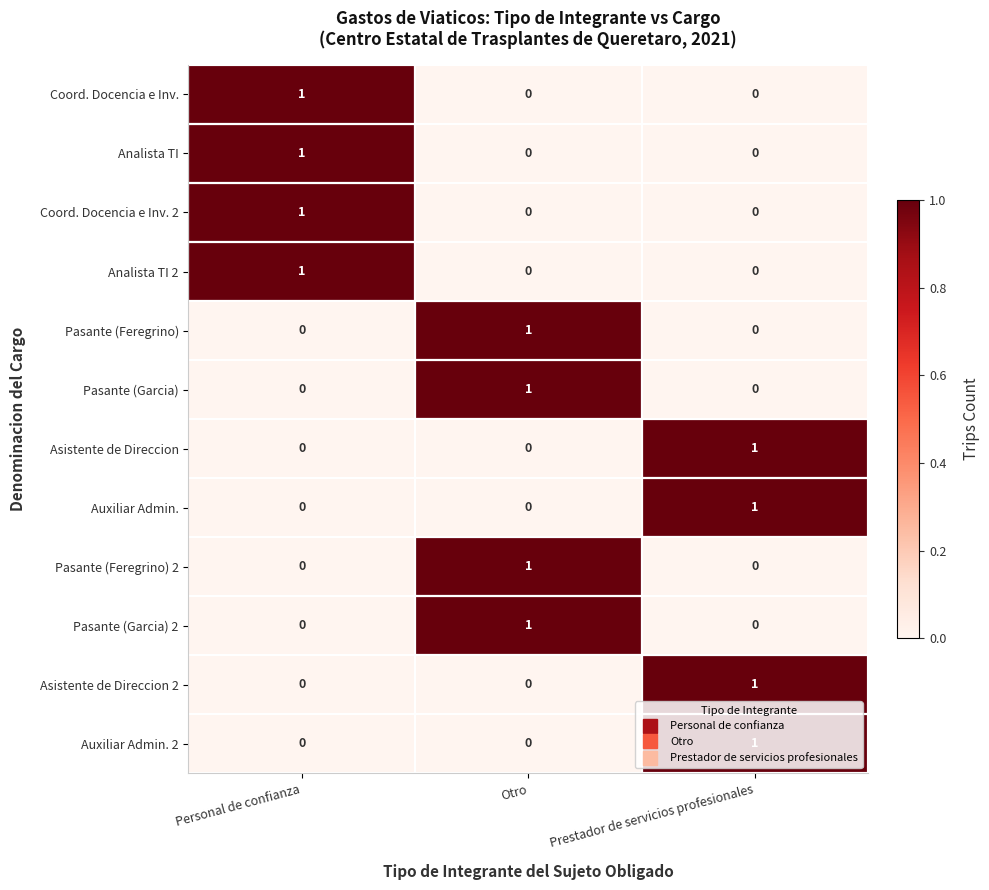

Is it true that Auxiliar Admin. 2 equals -1 at Otro?

False